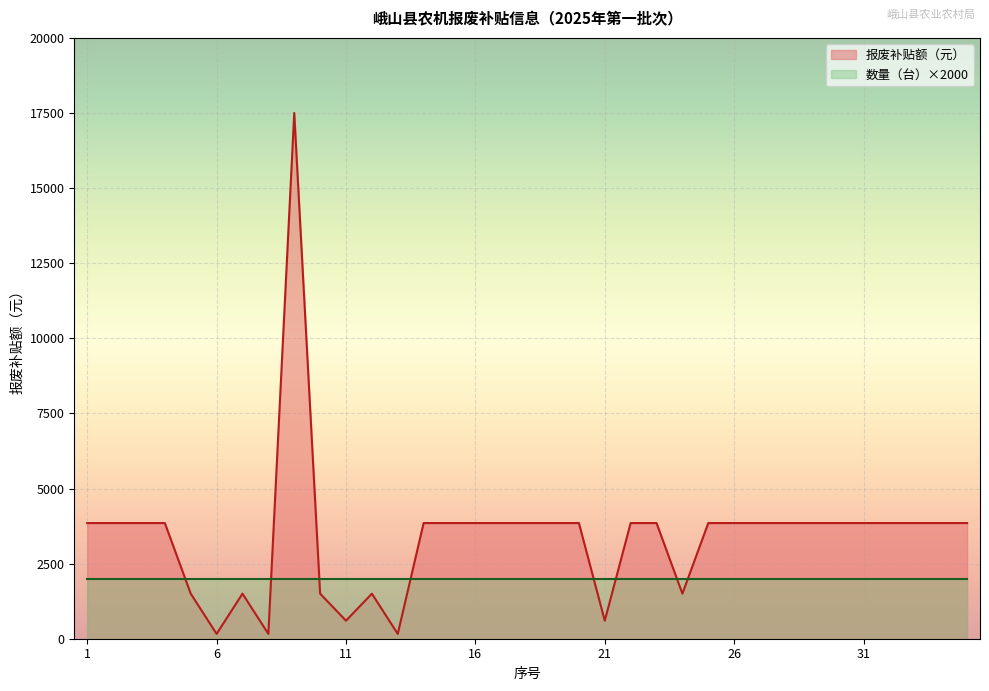

What is the greatest value displayed?

17500